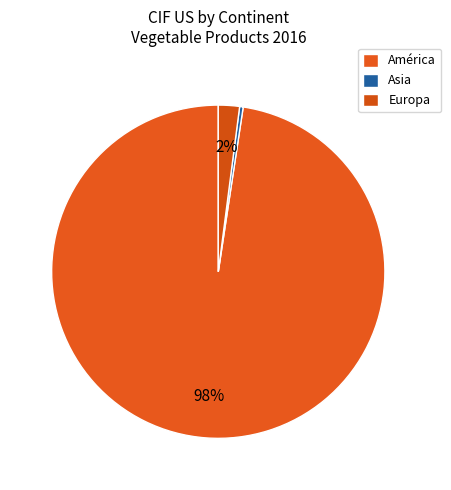

Is there any slice that represents more than half of the pie?

Yes